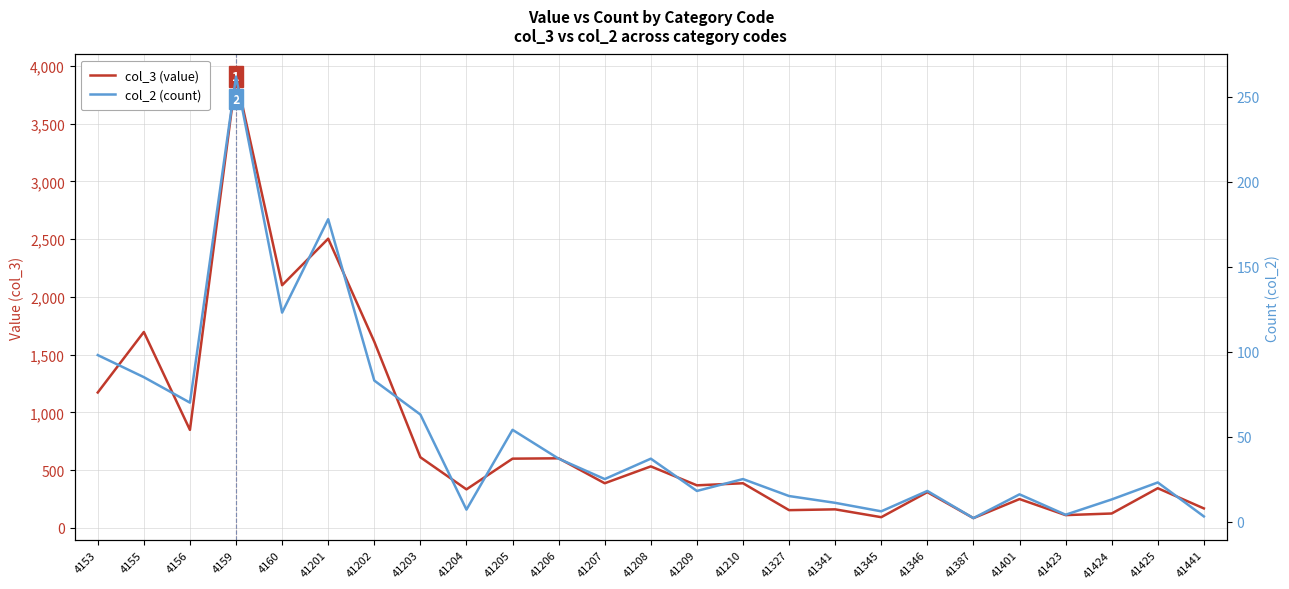

At which label is col_3 (value) closest to 1996?

4160